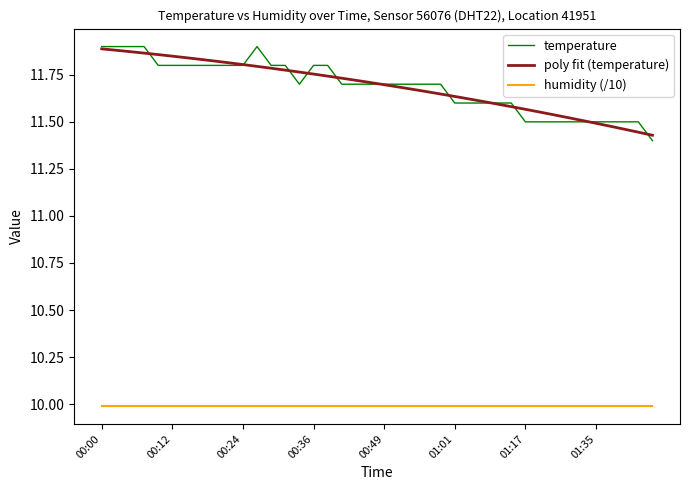

True or false: humidity (/10) and temperature cross at least once.

False